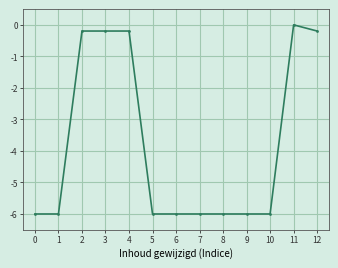

Is it true that the value at 5 is -7.8?

False